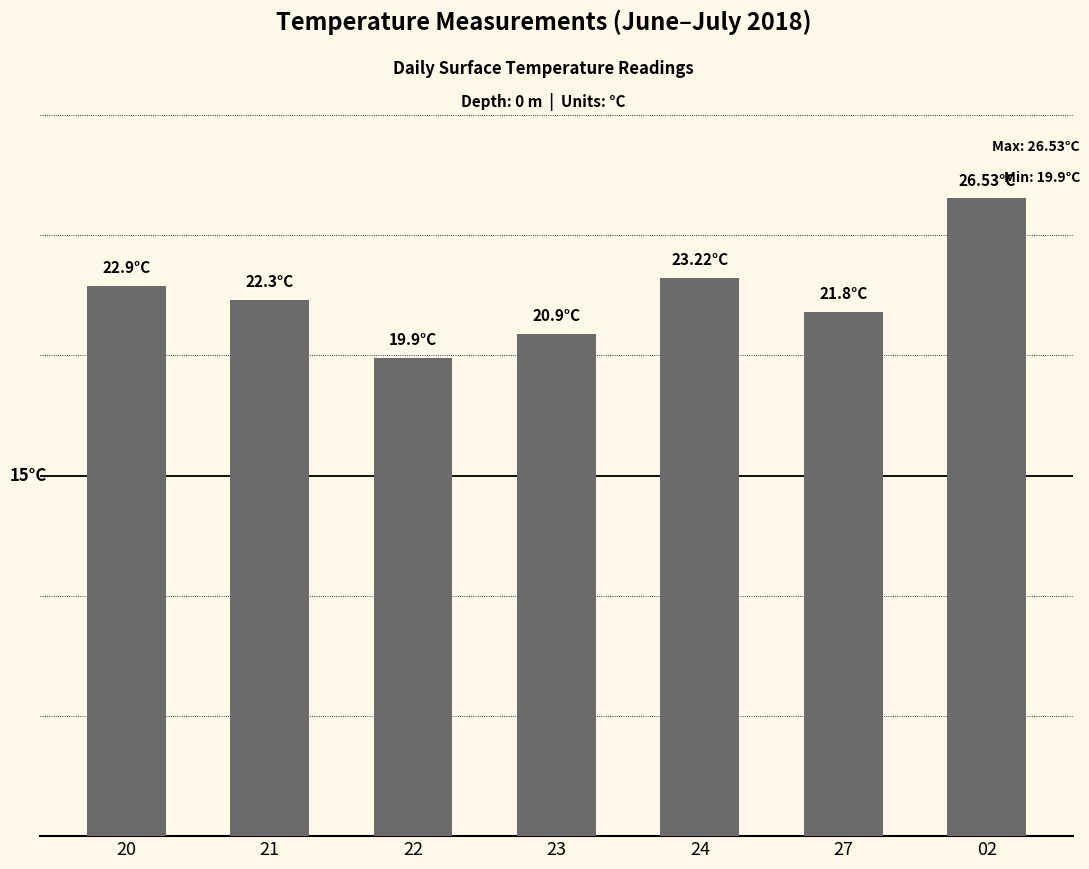

What is the value of the 7th bar from the left?

26.5